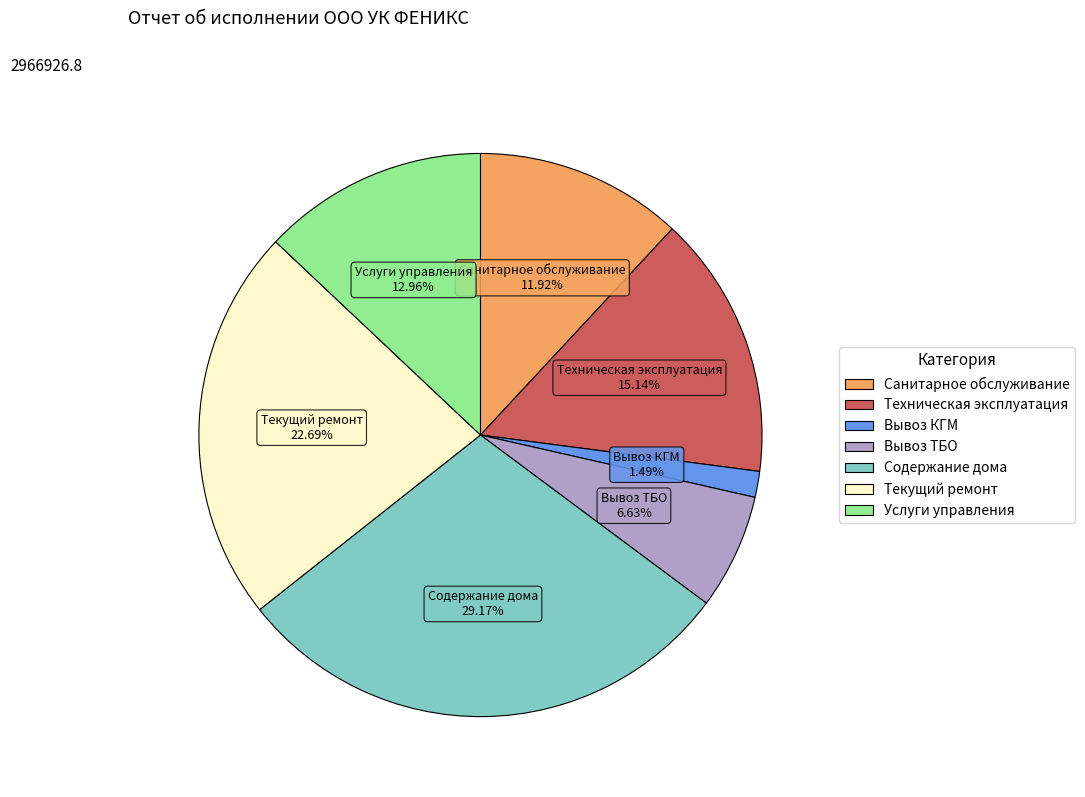

What percentage is the Санитарное обслуживание slice, to the nearest percent?

12%